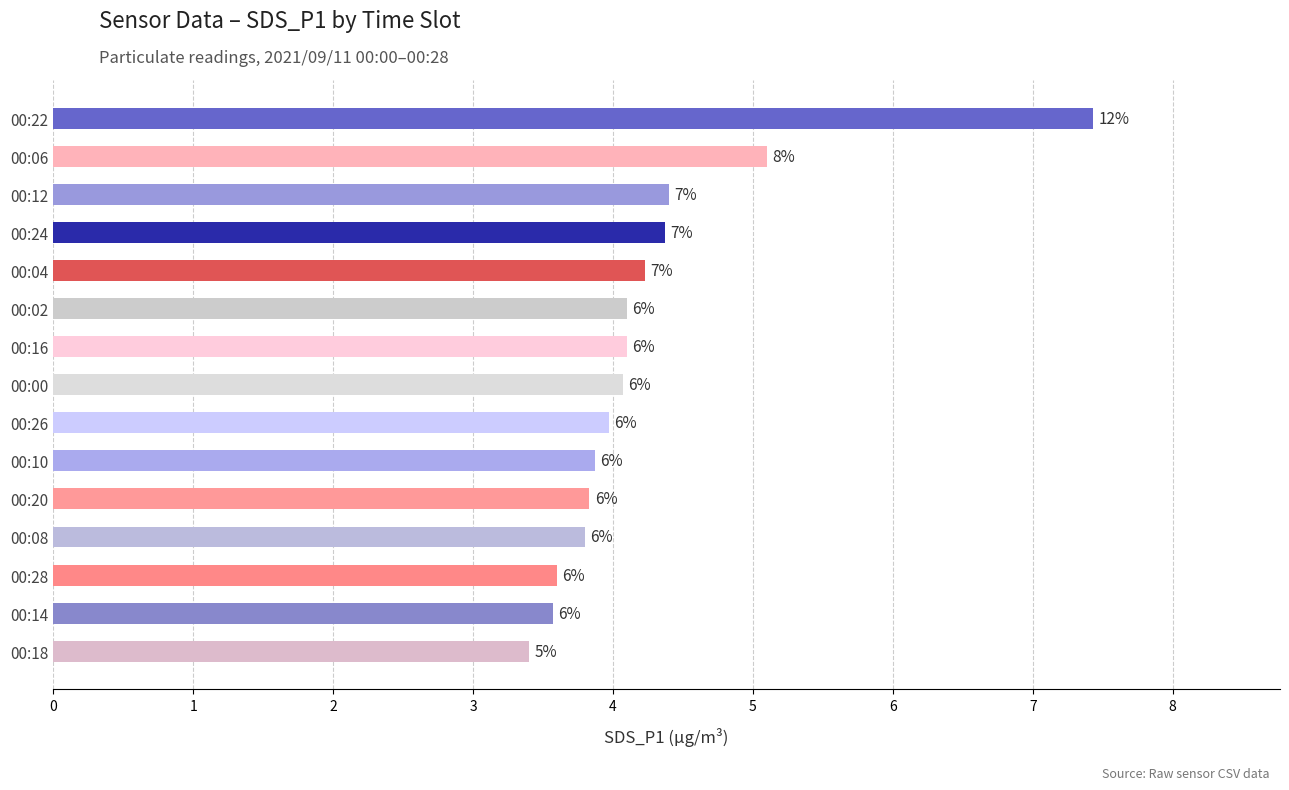

Are the bars horizontal?

Yes